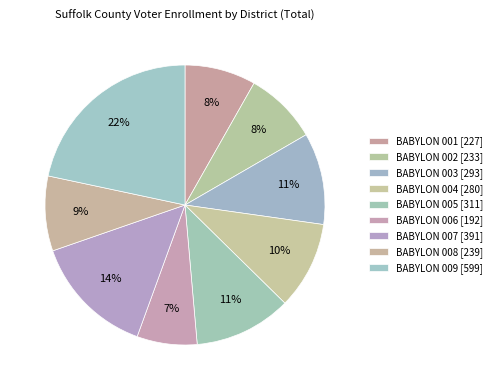

Does BABYLON 004 represent more than half of the total?

No